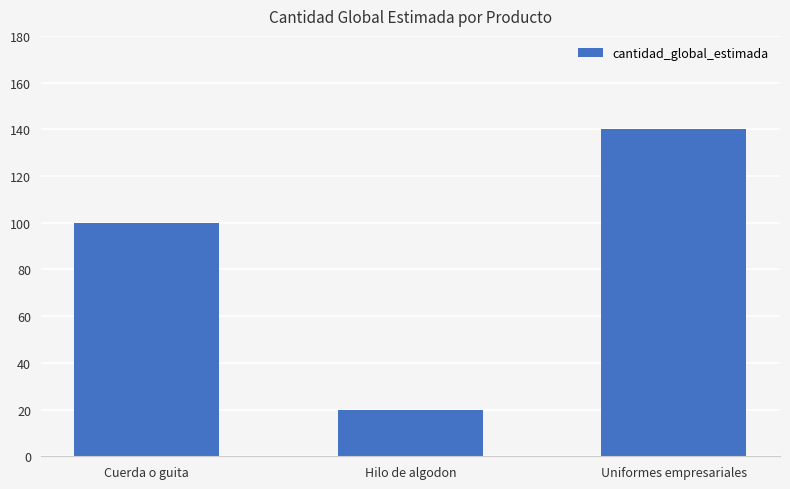

What position from the left is Uniformes empresariales?

3